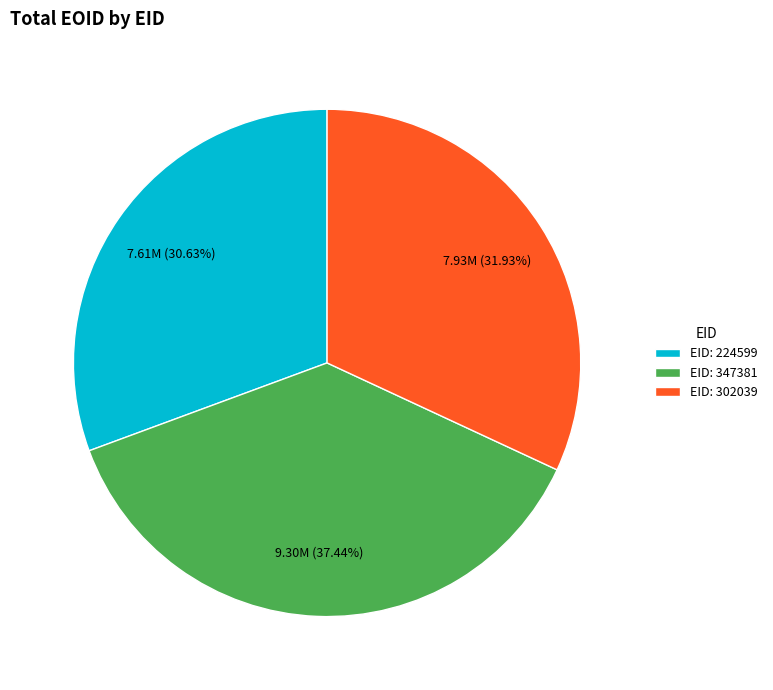

What is the ratio of the value at EID: 224599 to the value at EID: 347381?

0.8